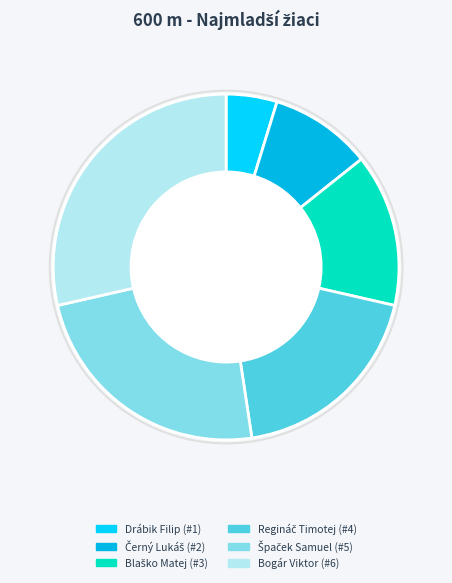

What percentage is the Drábik Filip slice, to the nearest percent?

5%